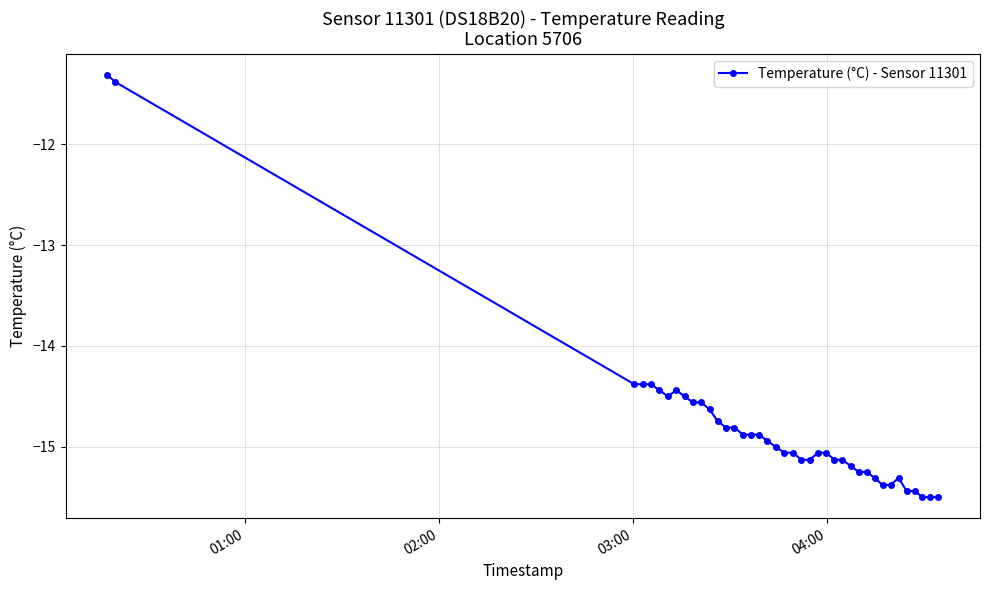

What is the smallest value displayed?

-15.5